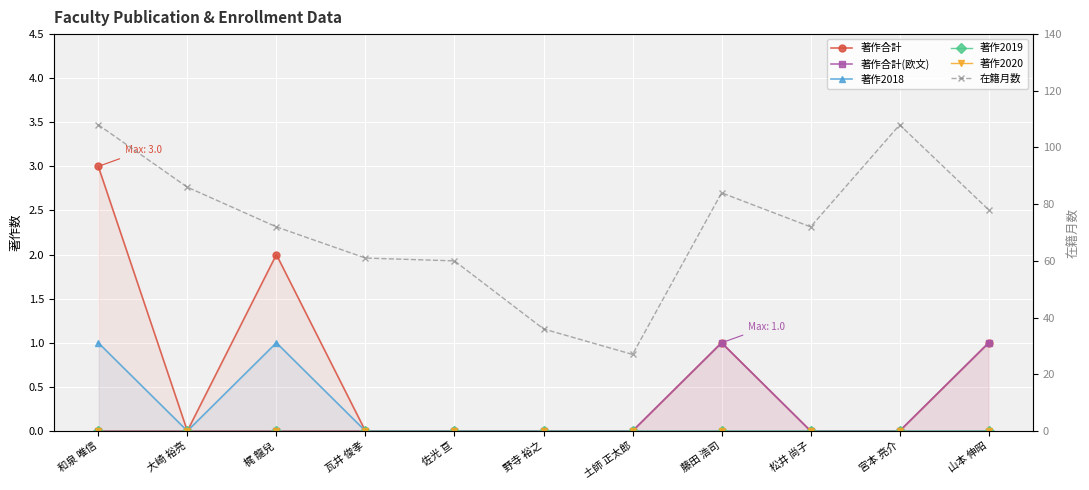

True or false: 在籍月数 and 著作合計(欧文) intersect in this chart.

False